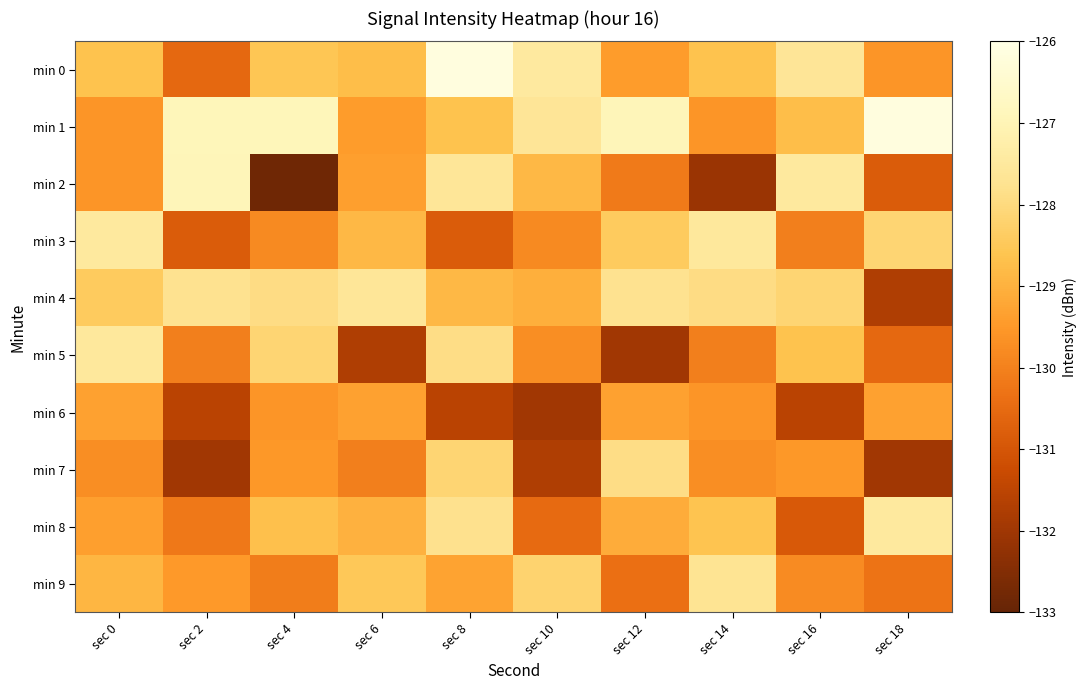

Between sec 0 and sec 18, which series saw the biggest shift?

min 1